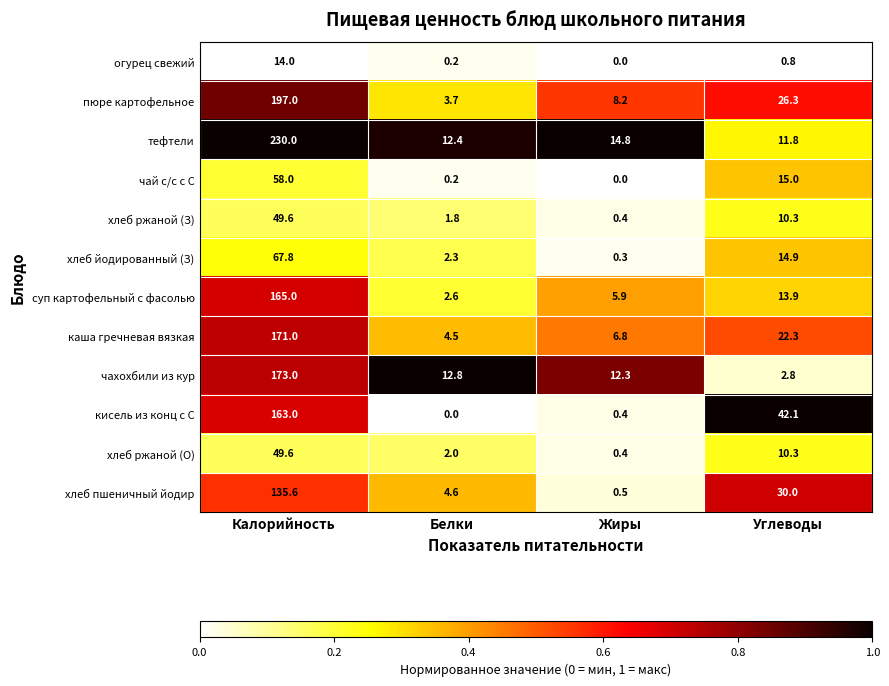

At which category does the chart reach its peak across all series?

Калорийность